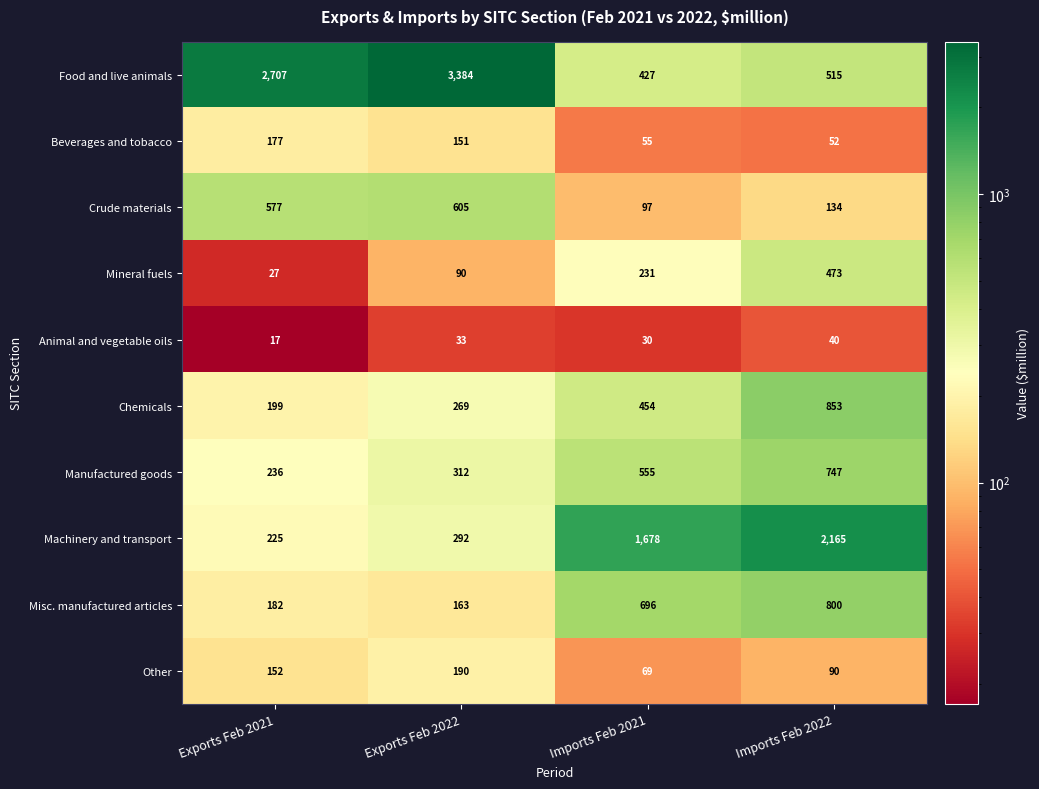

At how many categories does at least one series exceed 572?

4